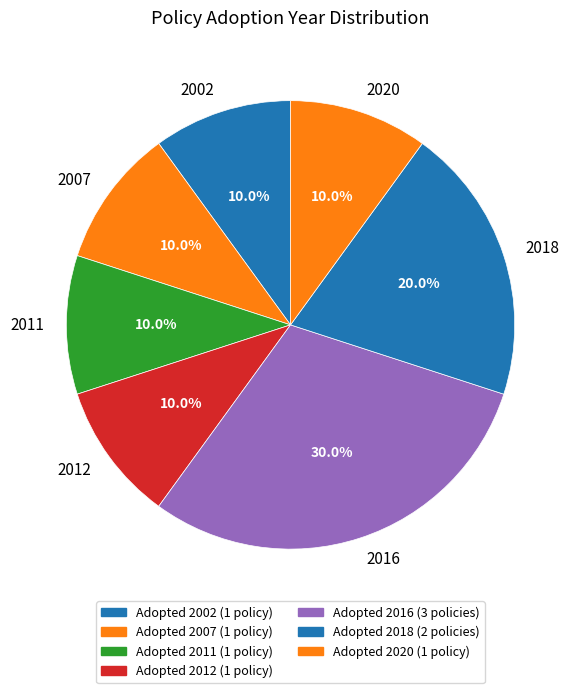

Do 2020 and 2016 together represent more than half of the pie?

No